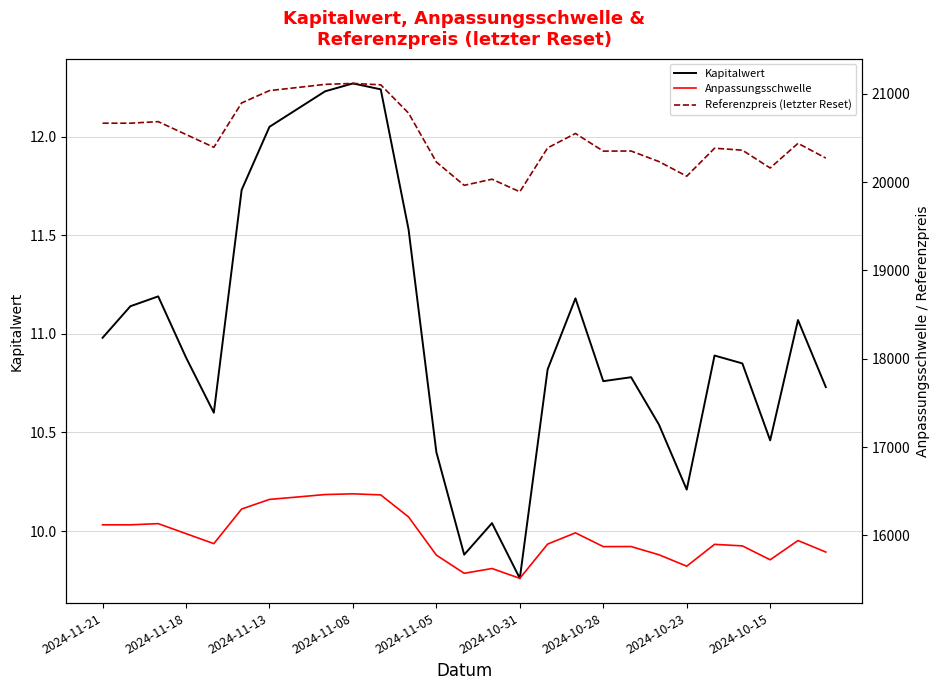

How many interior local valleys does the Referenzpreis (letzter Reset) series have?

6